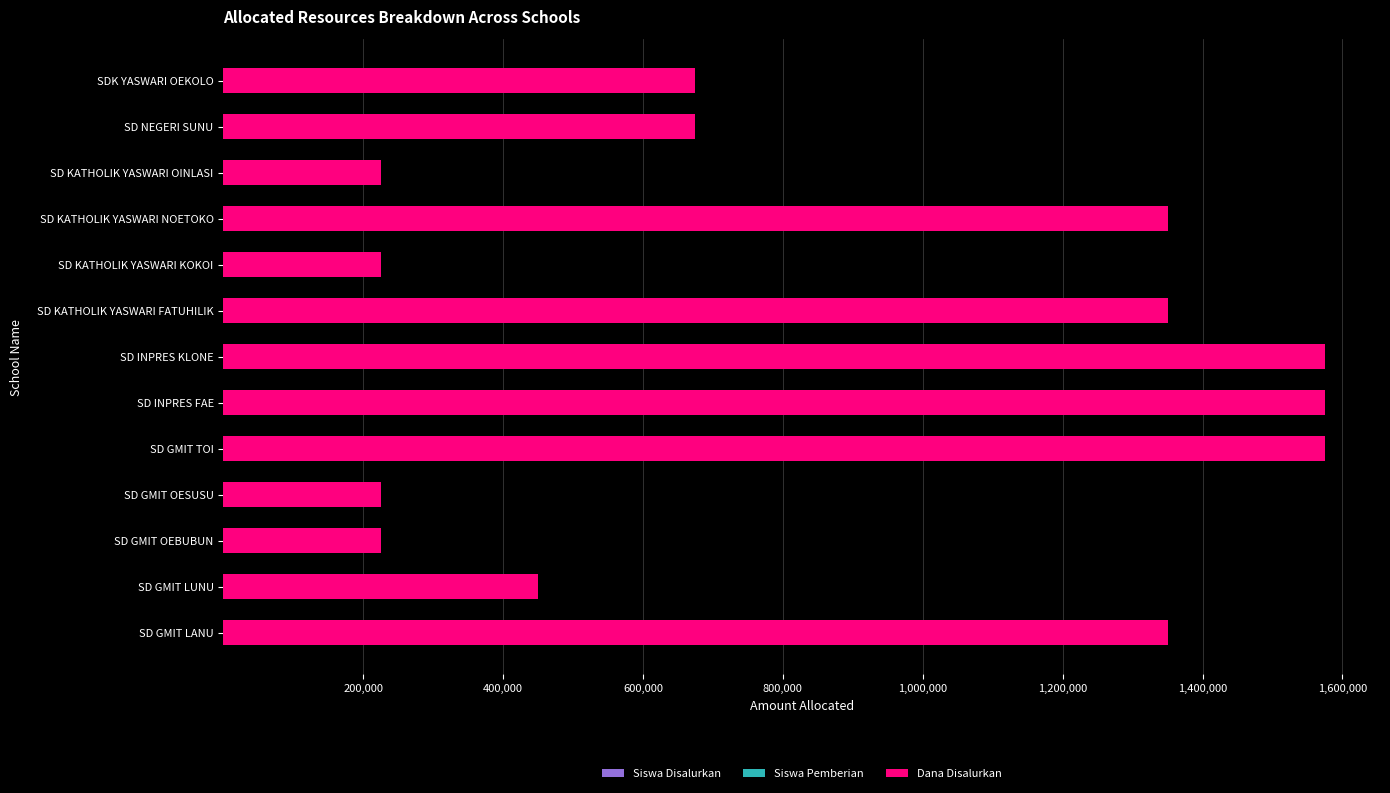

How many distinct data groups are displayed?

3